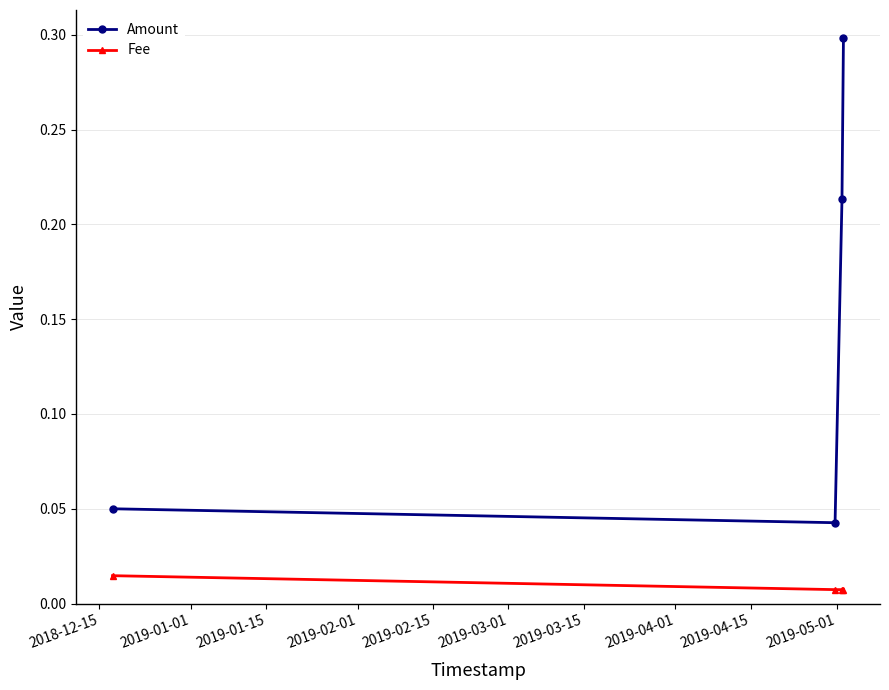

True or false: Amount has more than 2 points higher than both neighbors.

False